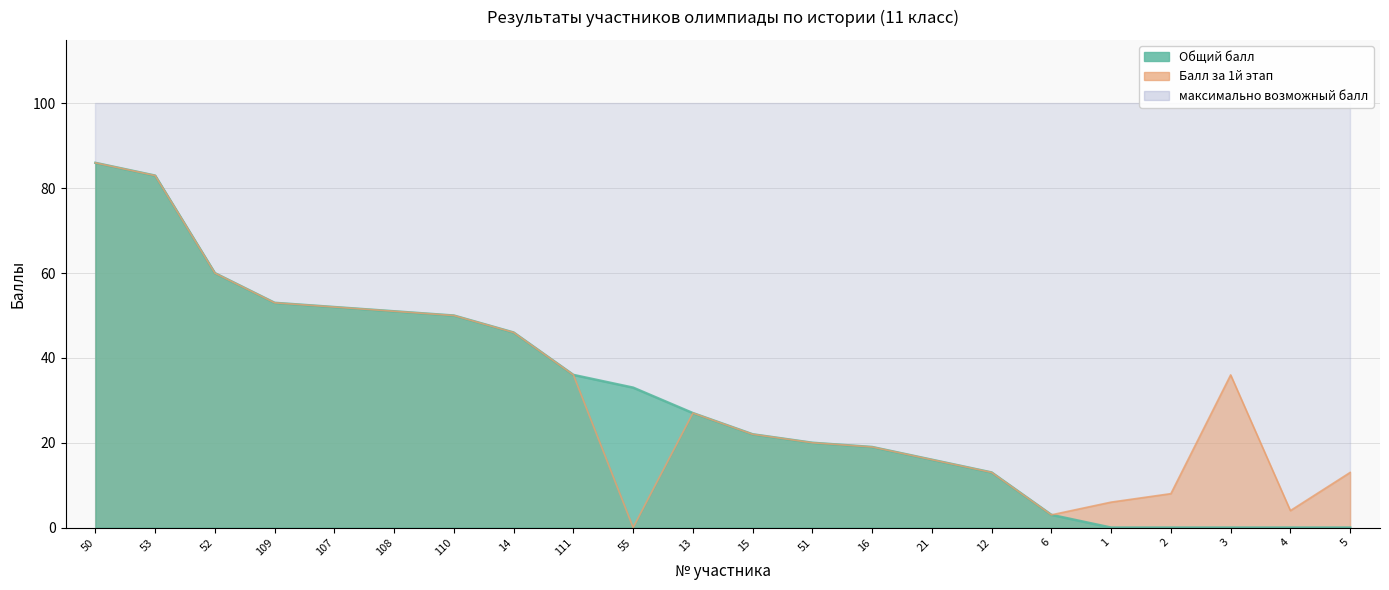

What is the label of the 1st point from the right?

5